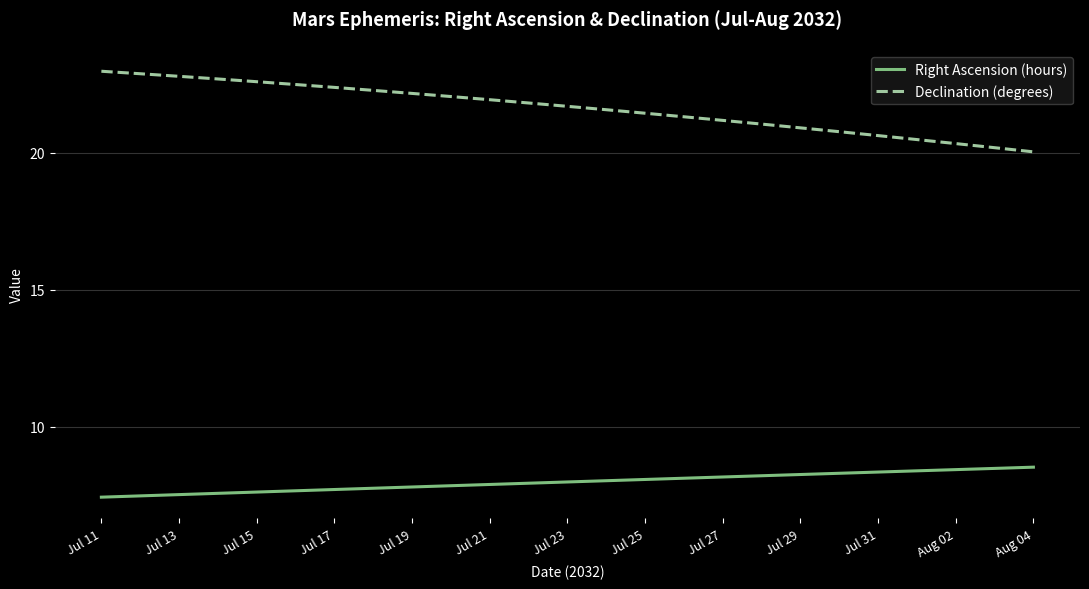

List the series in order of their peak value, highest first.

Declination (degrees), Right Ascension (hours)